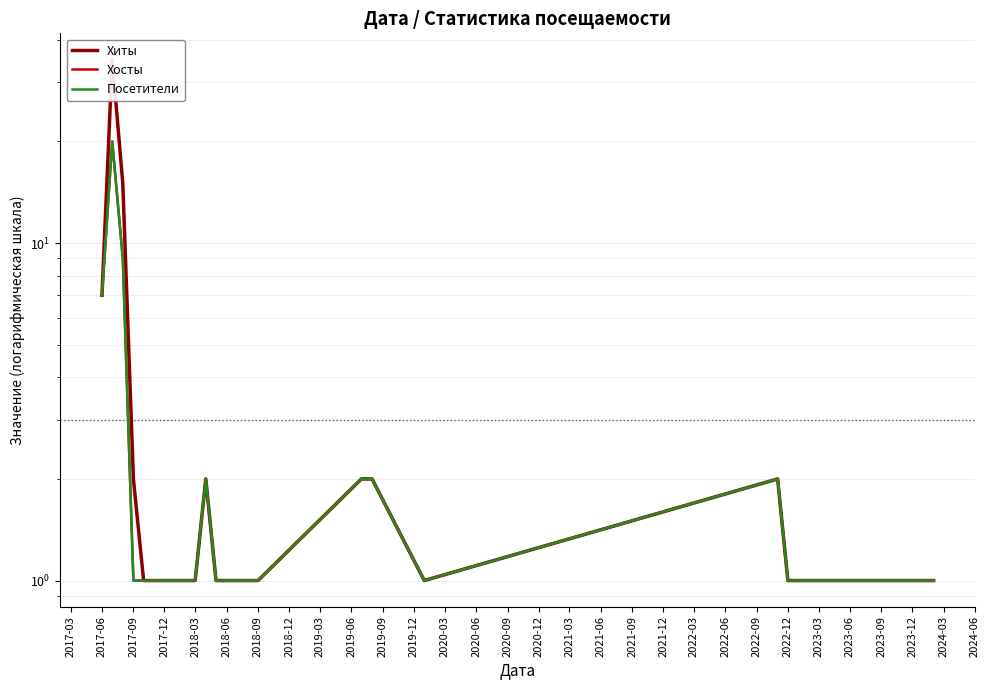

What position from the left is 2017-06?

1